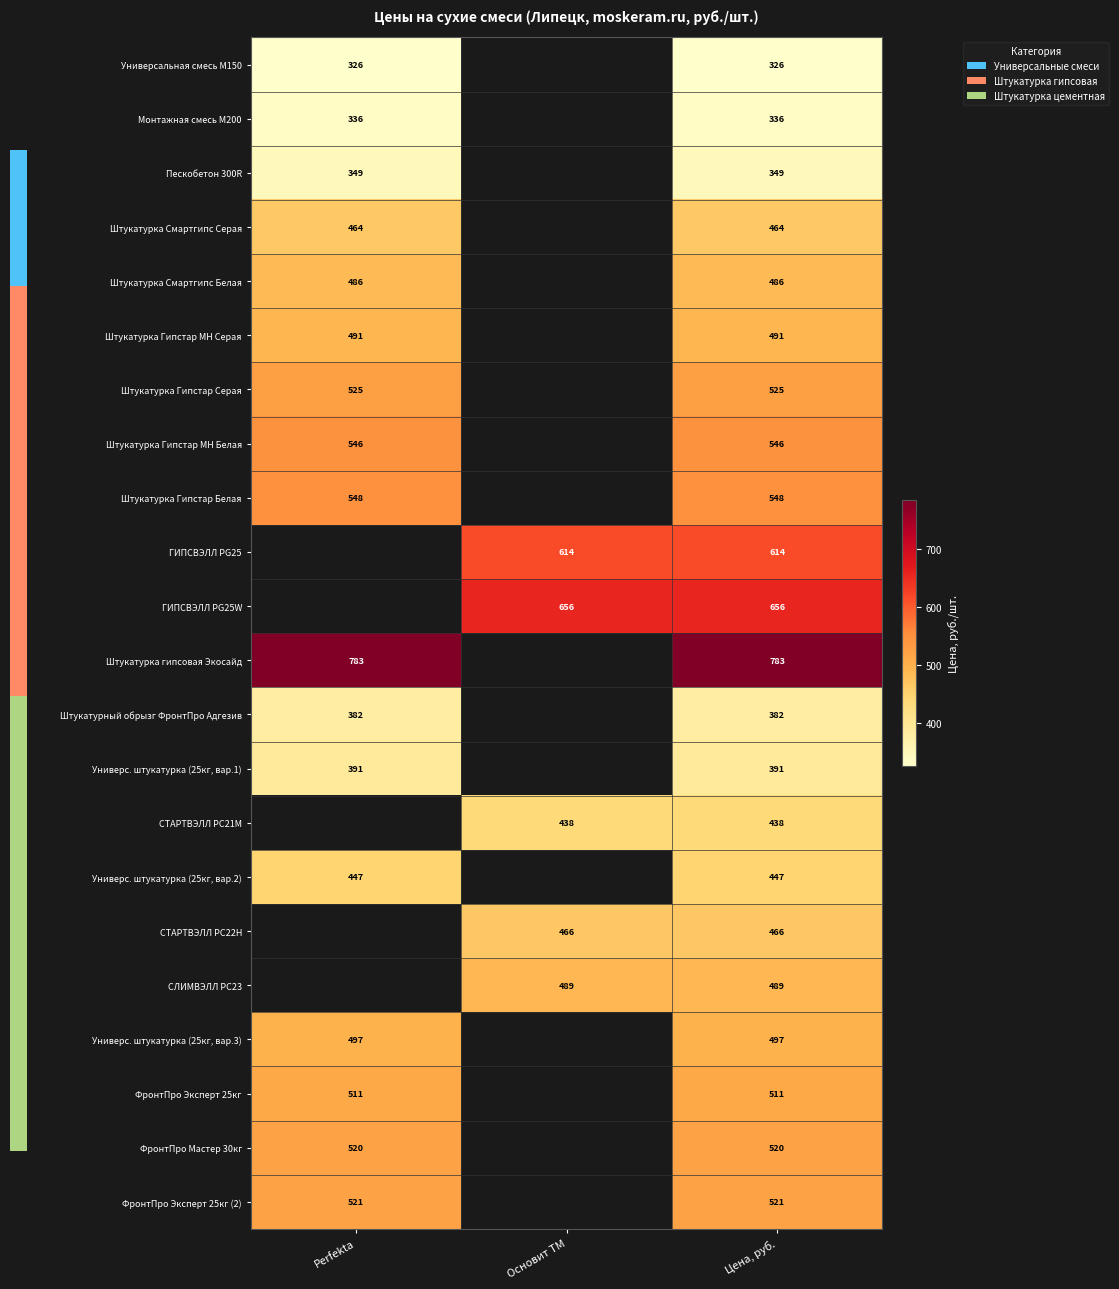

True or false: ФронтПро Мастер 30кг has a value of 841.1 at Цена, руб..

False